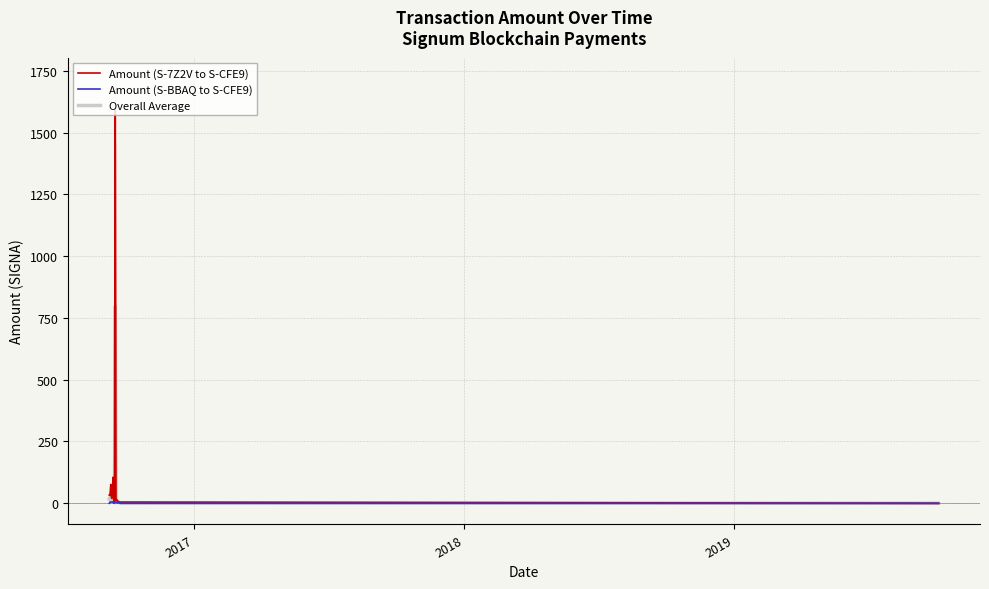

What is the highest value of the Amount (S-7Z2V to S-CFE9) series?

1589.8